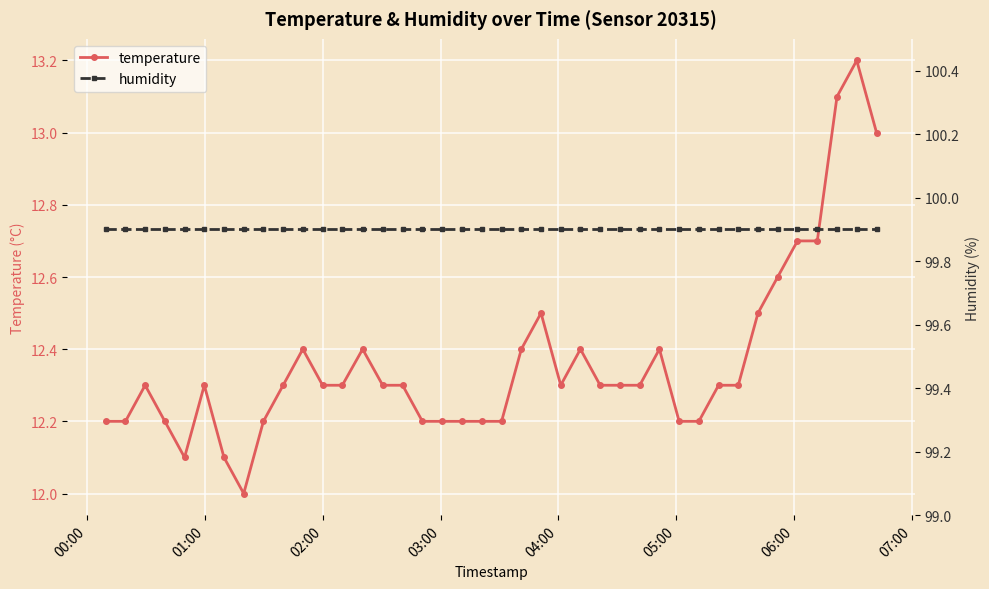

What is the average value of the humidity series?

99.9